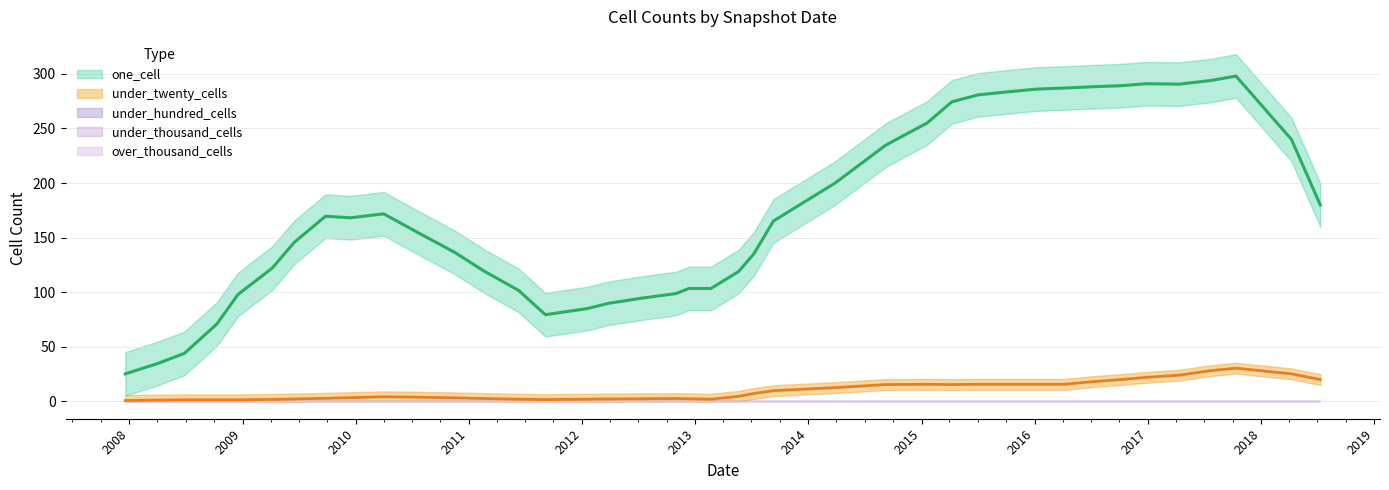

What is the total value across all series at 2012-10-31?

105